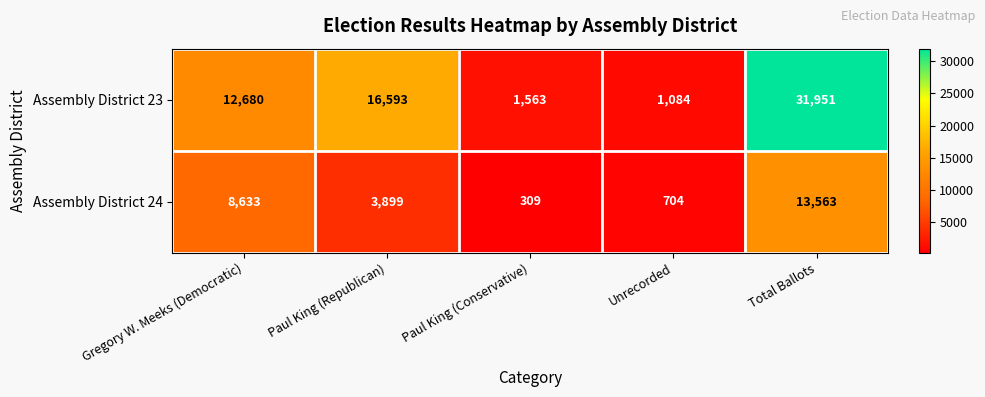

At which category is the sum across all series the highest?

Total Ballots